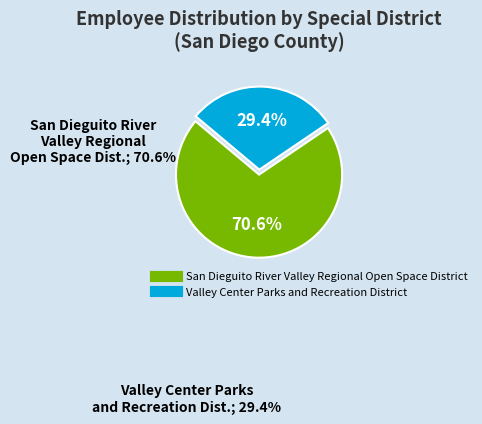

How many segments does this pie chart have?

2